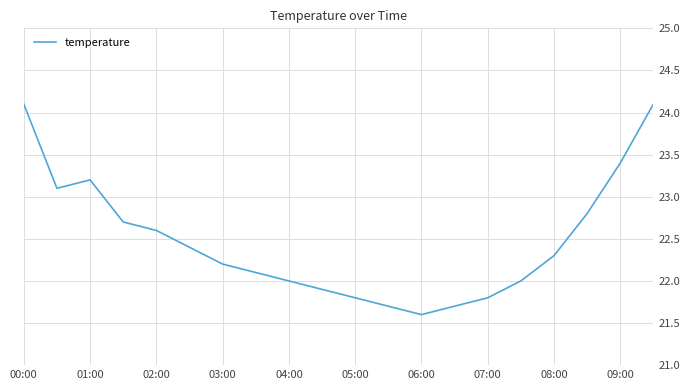

What is the minimum value shown in the chart?

21.6